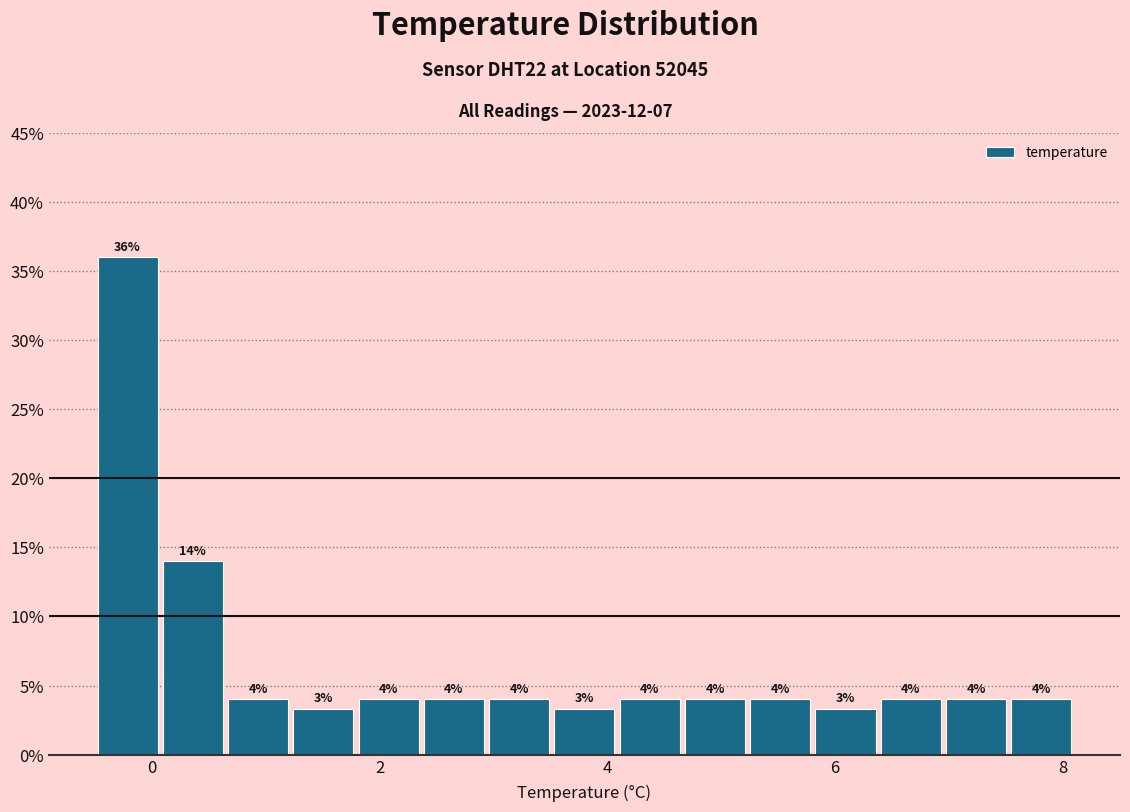

Read against the x-axis, roughly where is the centre of the tallest bar?

-0.2